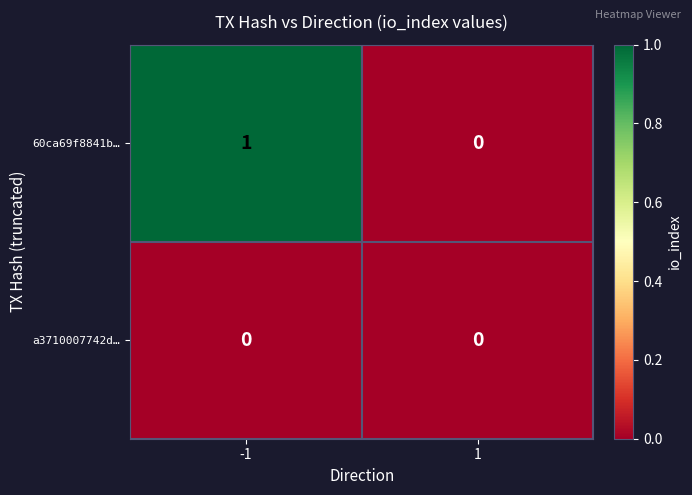

True or false: a3710007742d… has a value of 0 at -1.

True